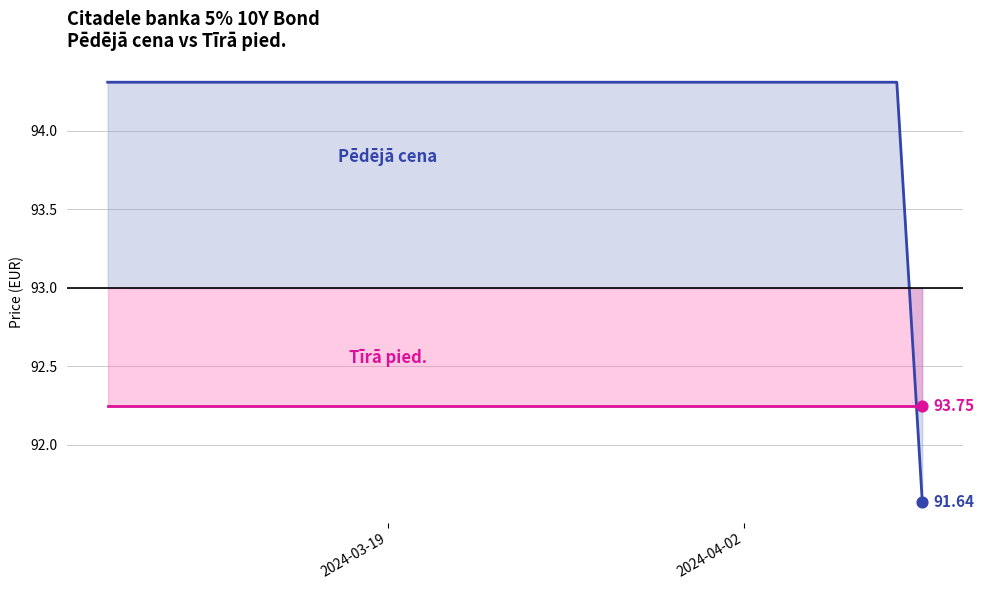

Does the chart have visible grid lines?

Yes